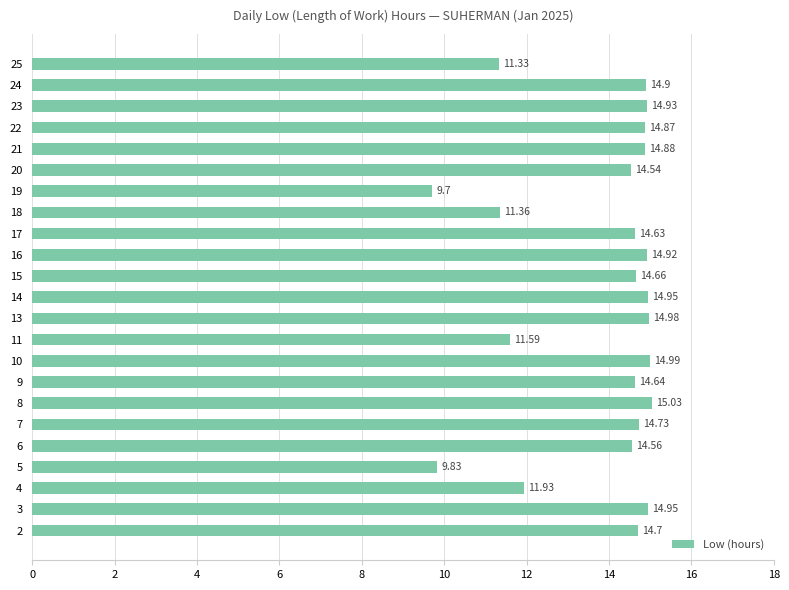

What is the sum of the values at 16 and 18?

26.3